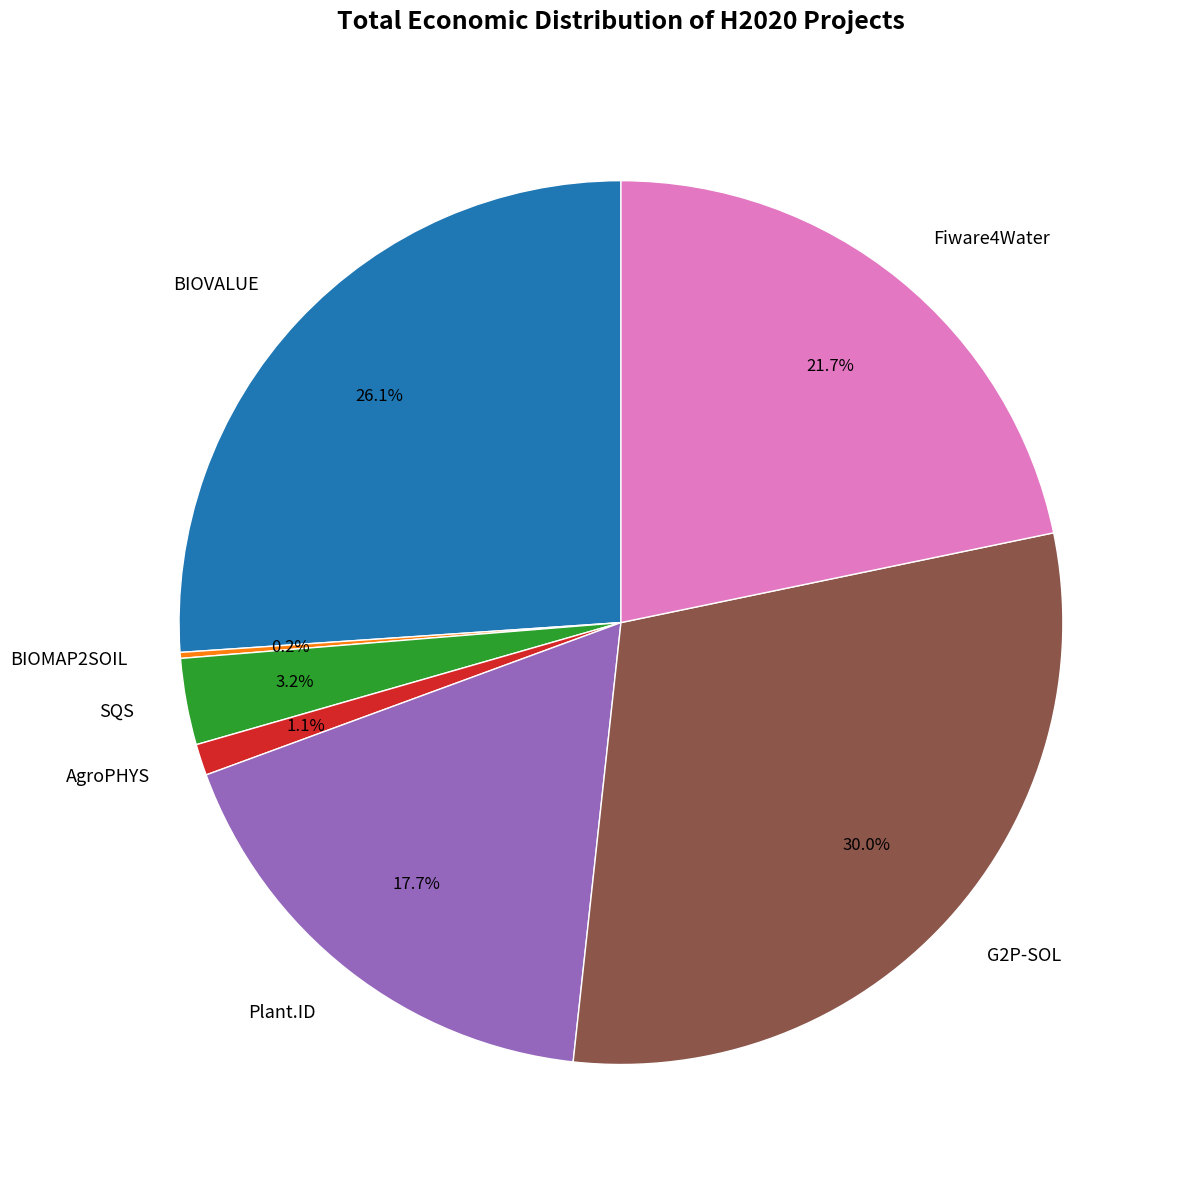

To the nearest percent, what is the difference between the largest and smallest slice percentages?

30%